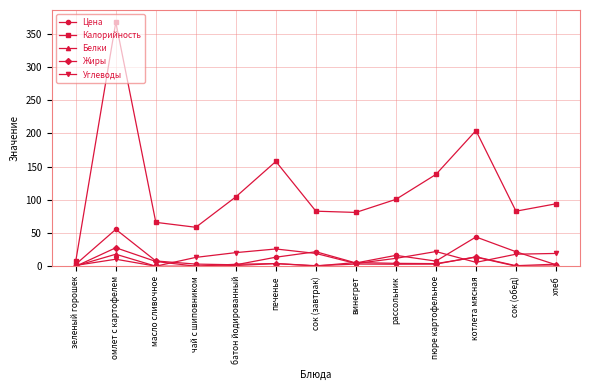

What position from the left is сок (завтрак)?

7